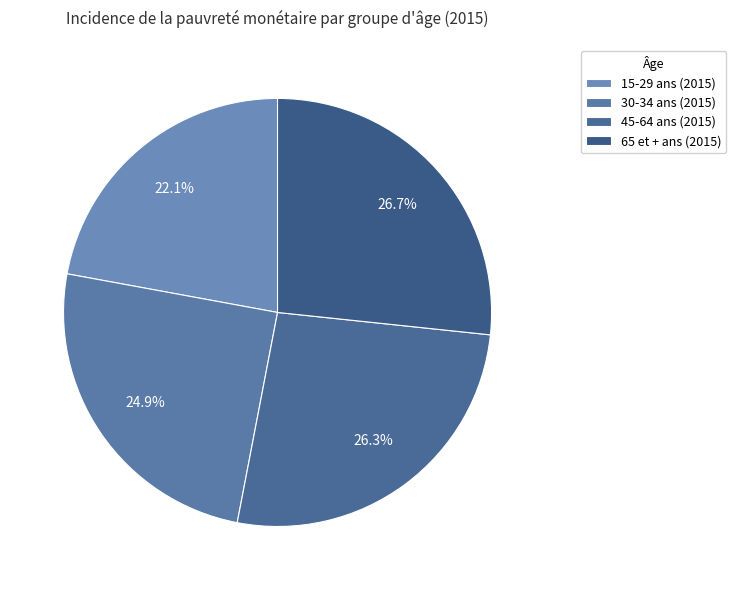

How many segments does this pie chart have?

4